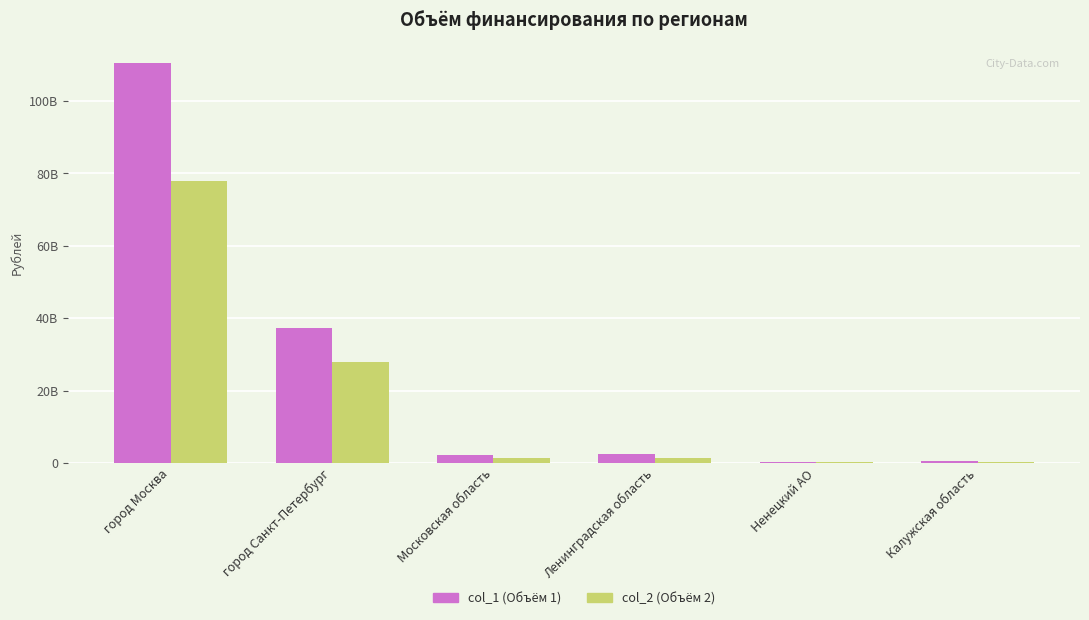

Are the bars grouped side by side (vs. stacked)?

Yes